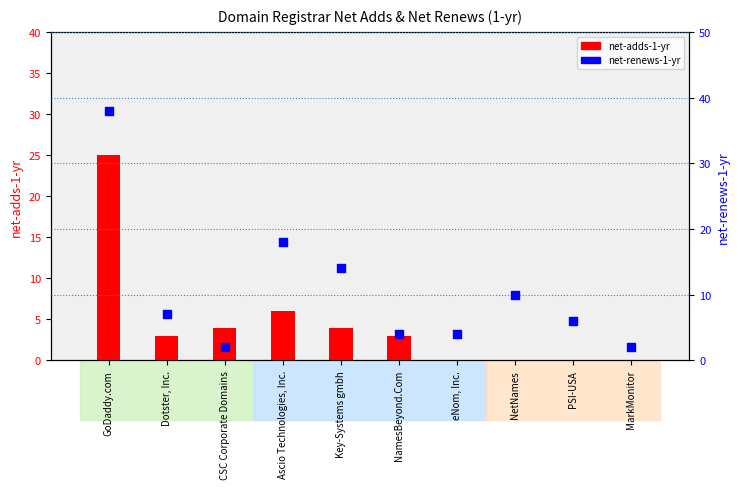

At which category is the sum across all series the highest?

GoDaddy.com